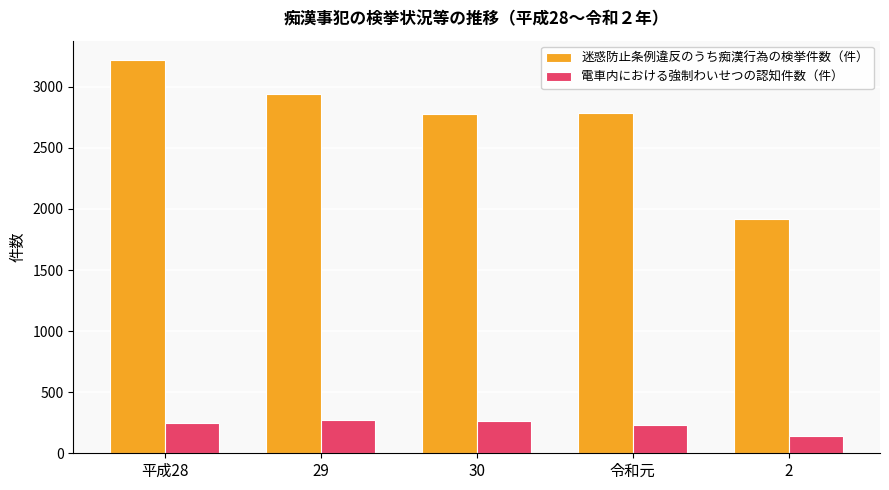

What is the total value across all series at 29?

3212